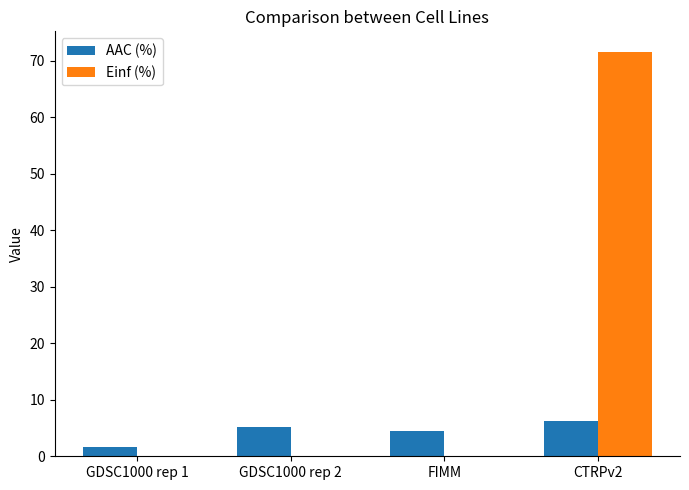

At which category does the chart reach its peak across all series?

CTRPv2